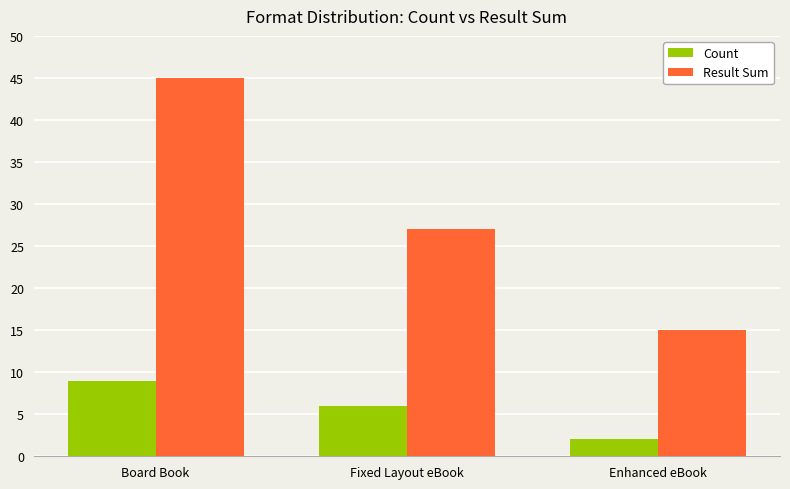

List the series in order of their peak value, highest first.

Result Sum, Count